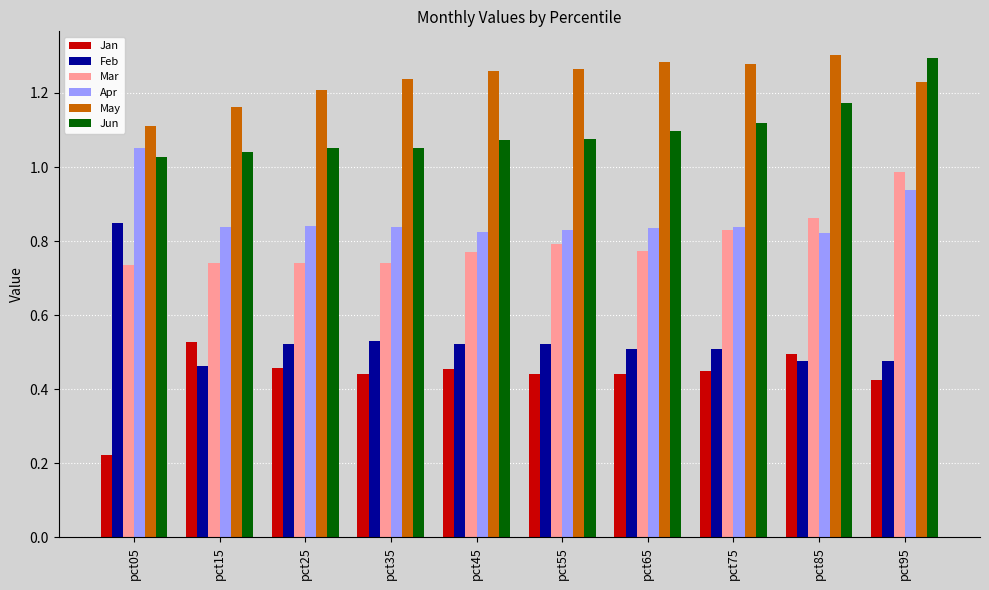

What is the sum of the May values at pct65 and pct85?

2.6